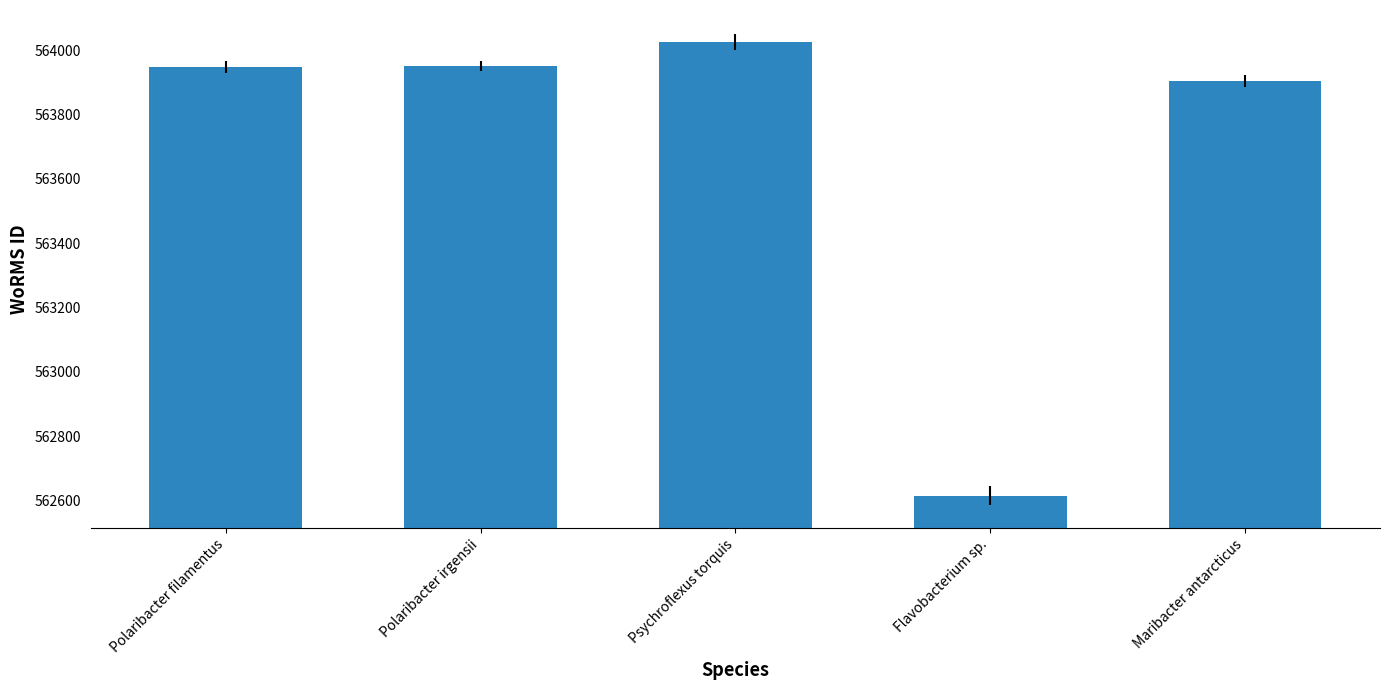

What is the value of the 4th bar from the left?

562615